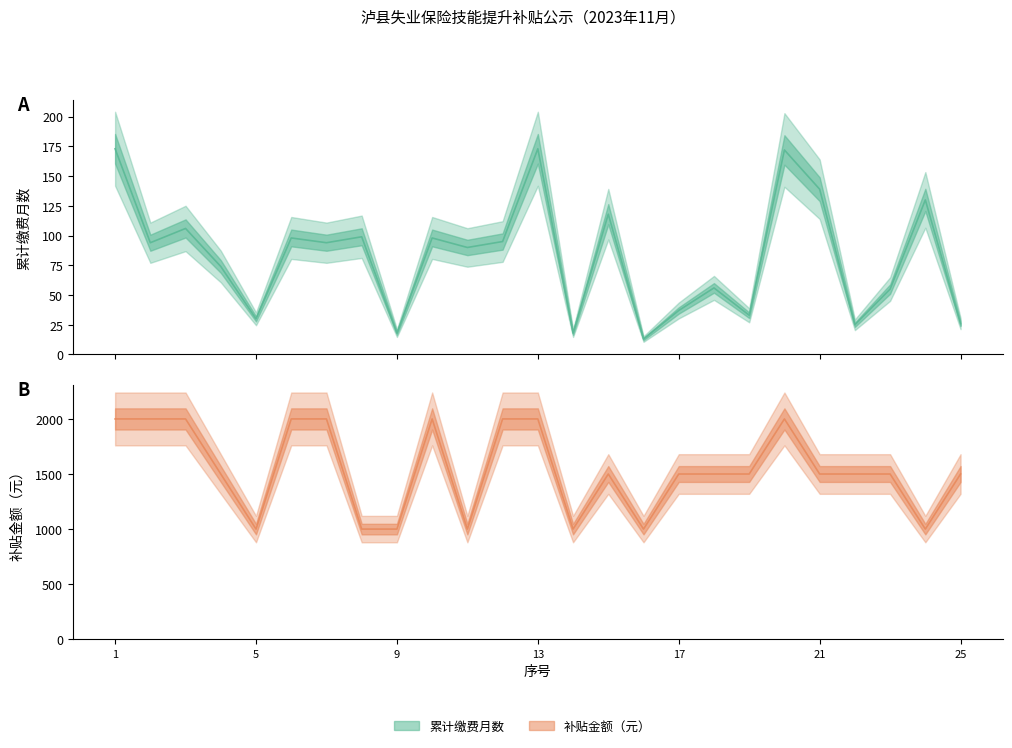

At which category is the sum across all series the highest?

1